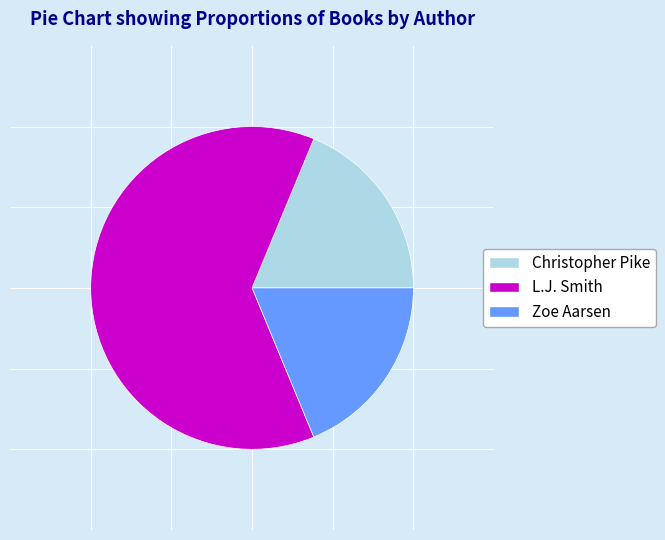

What is the largest slice in the pie chart?

L.J. Smith